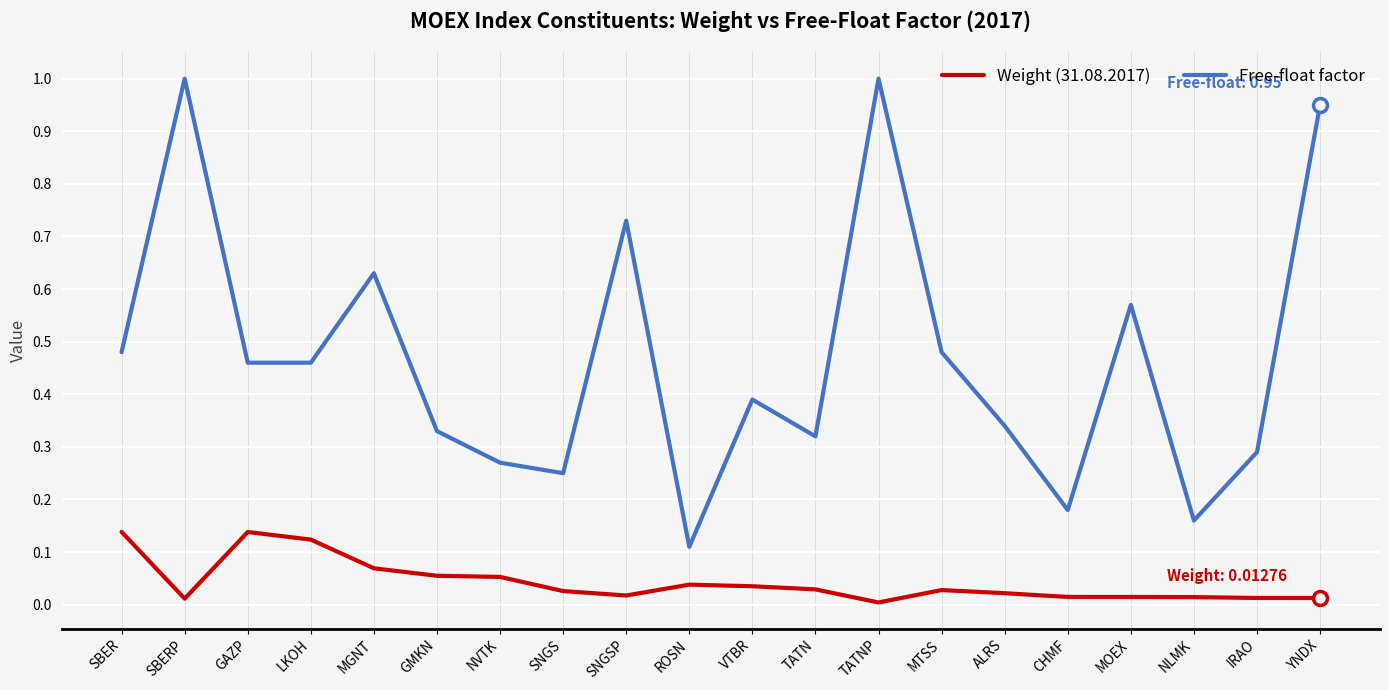

What is the greatest value displayed?

1.0